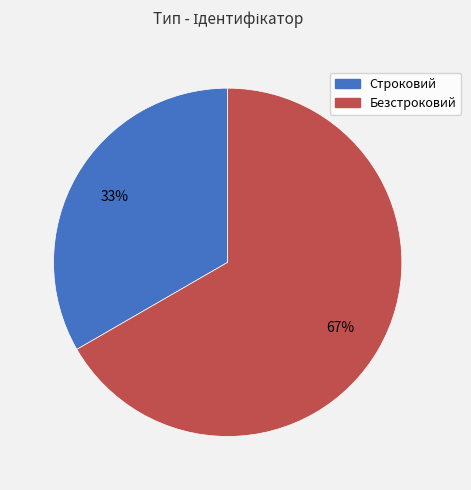

To the nearest percent, what portion does Безстроковий represent?

67%